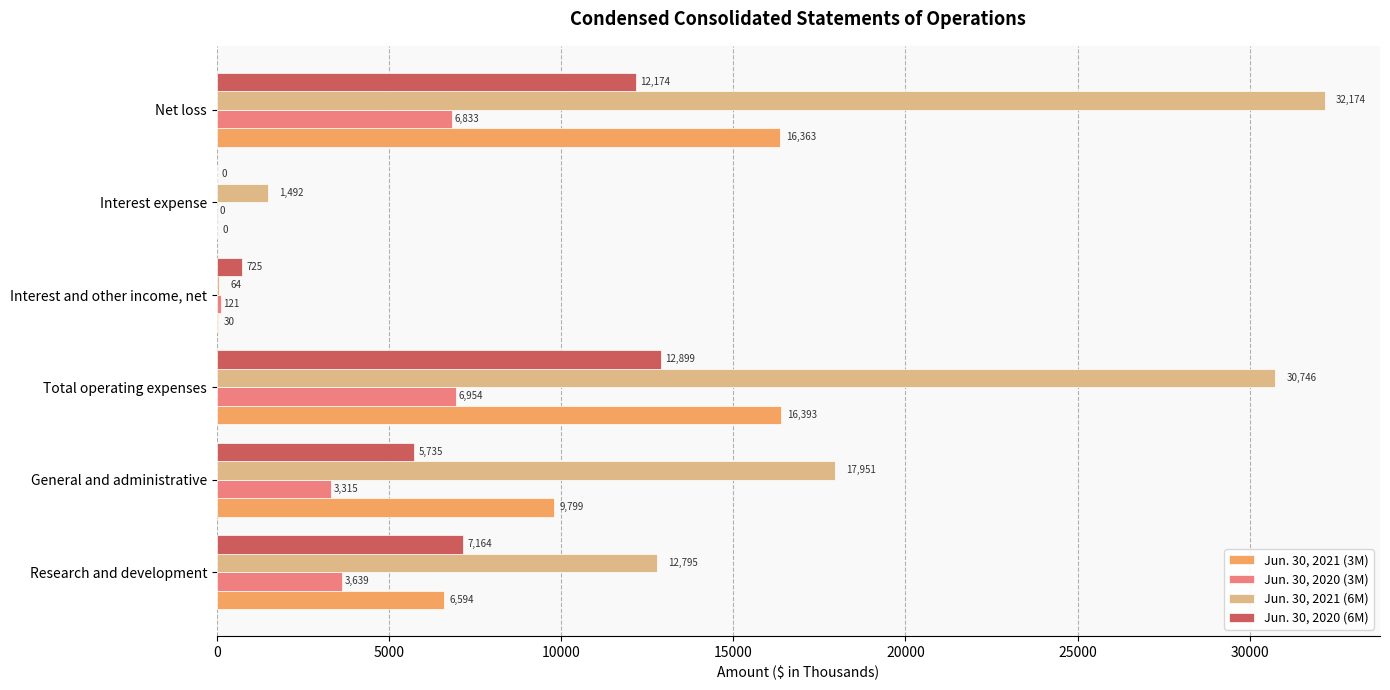

Between Research and development and Total operating expenses, which series saw the biggest shift?

Jun. 30, 2021 (6M)